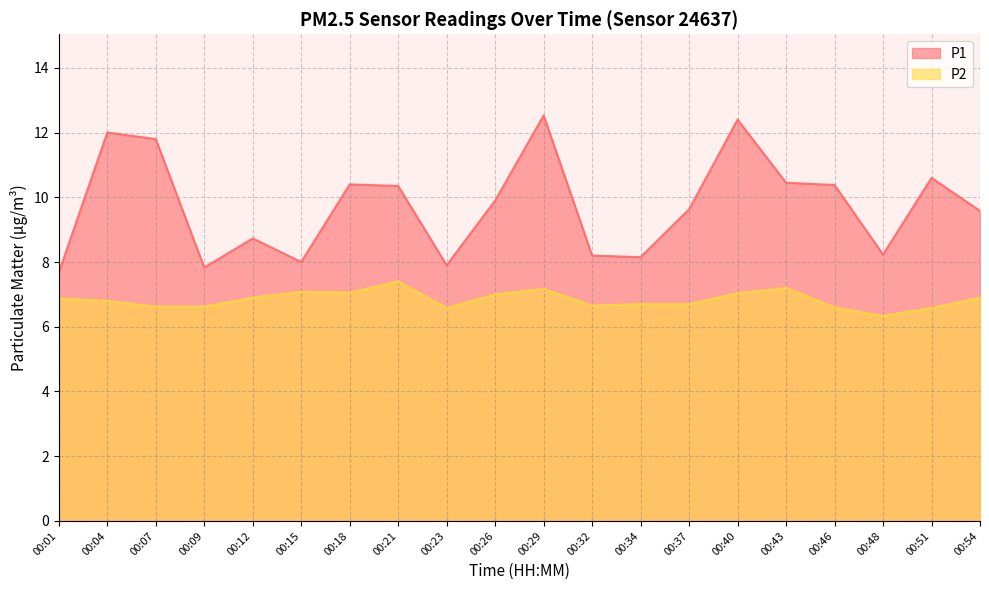

List the labels in order of P2 value, smallest first.

00:48, 00:23, 00:51, 00:46, 00:07, 00:09, 00:32, 00:34, 00:37, 00:04, 00:01, 00:12, 00:54, 00:26, 00:40, 00:18, 00:15, 00:29, 00:43, 00:21